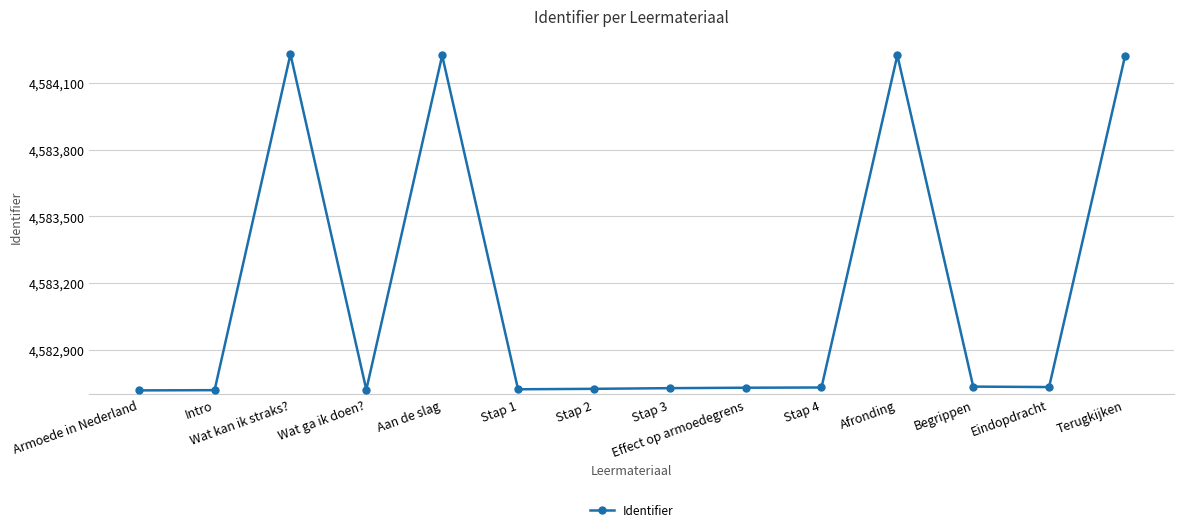

What is the value of the 13th point from the left?

4582732